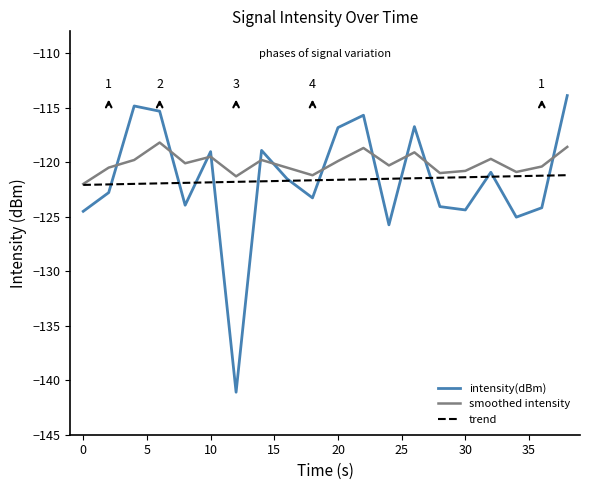

What is the value of the intensity(dBm) point at the 7th from the left?

-141.1